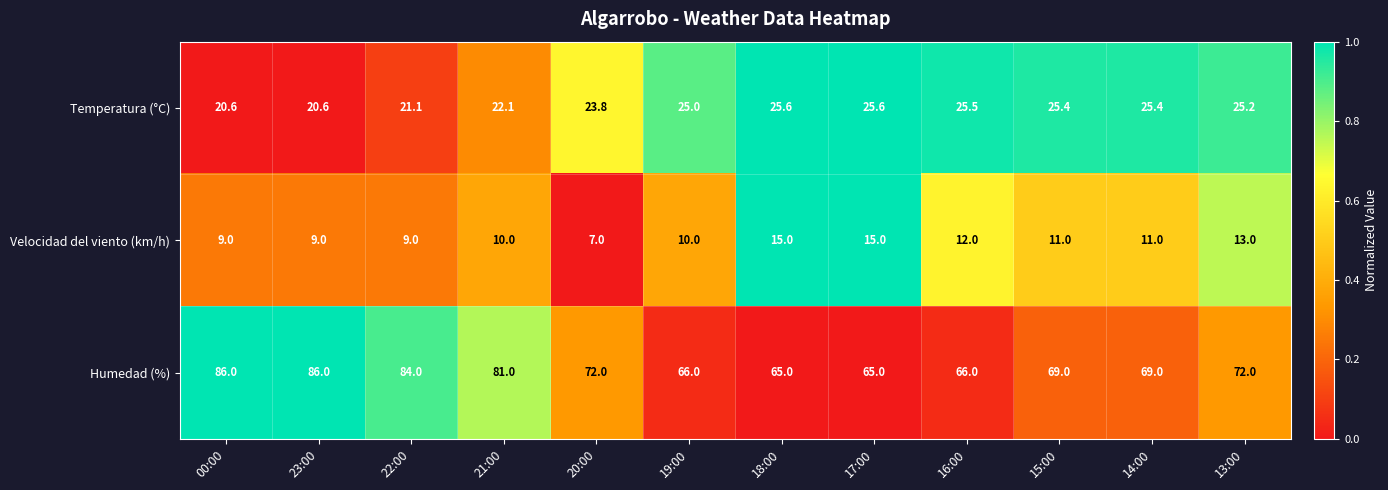

What is the greatest value displayed?

86.0